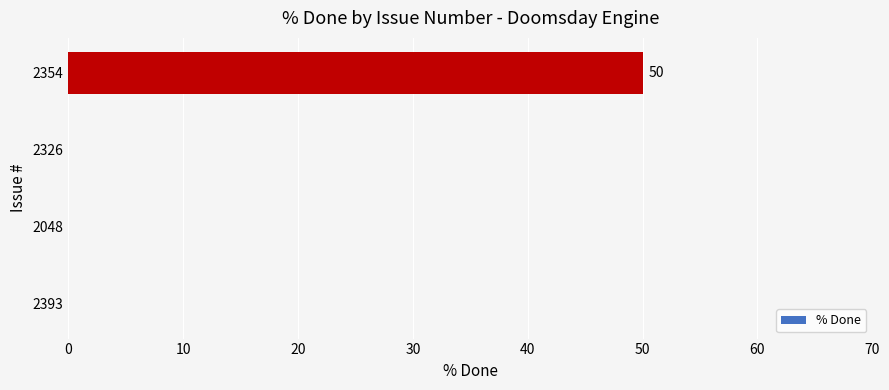

What is the sum of all values?

50